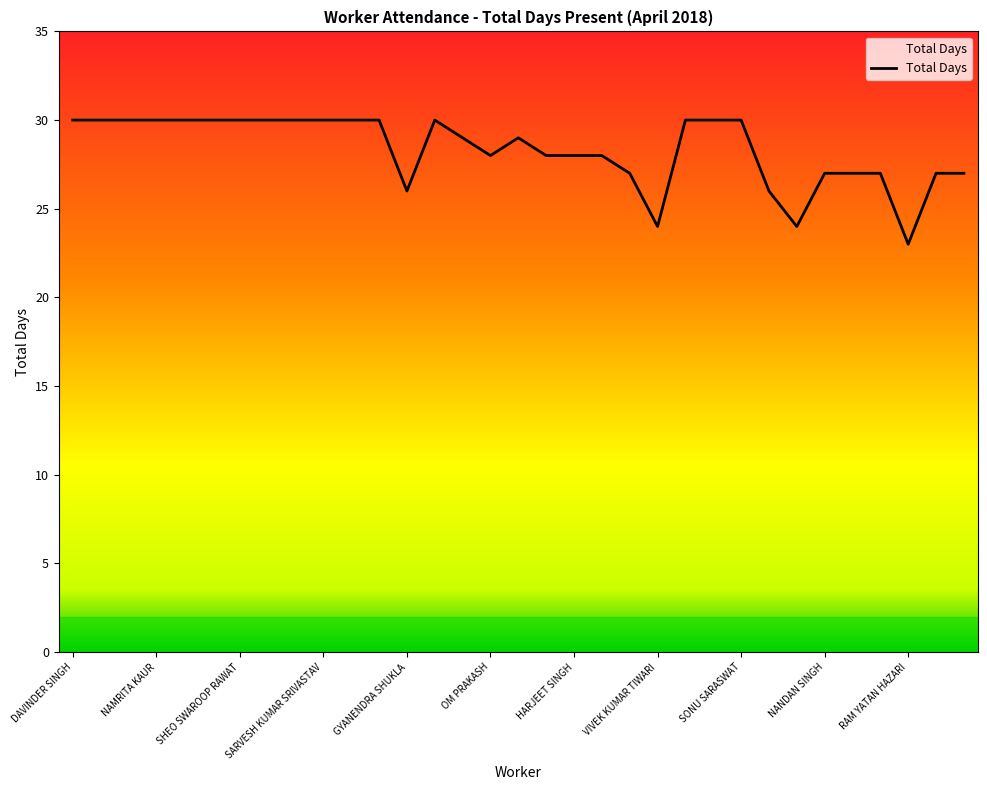

What is the smallest value displayed?

23